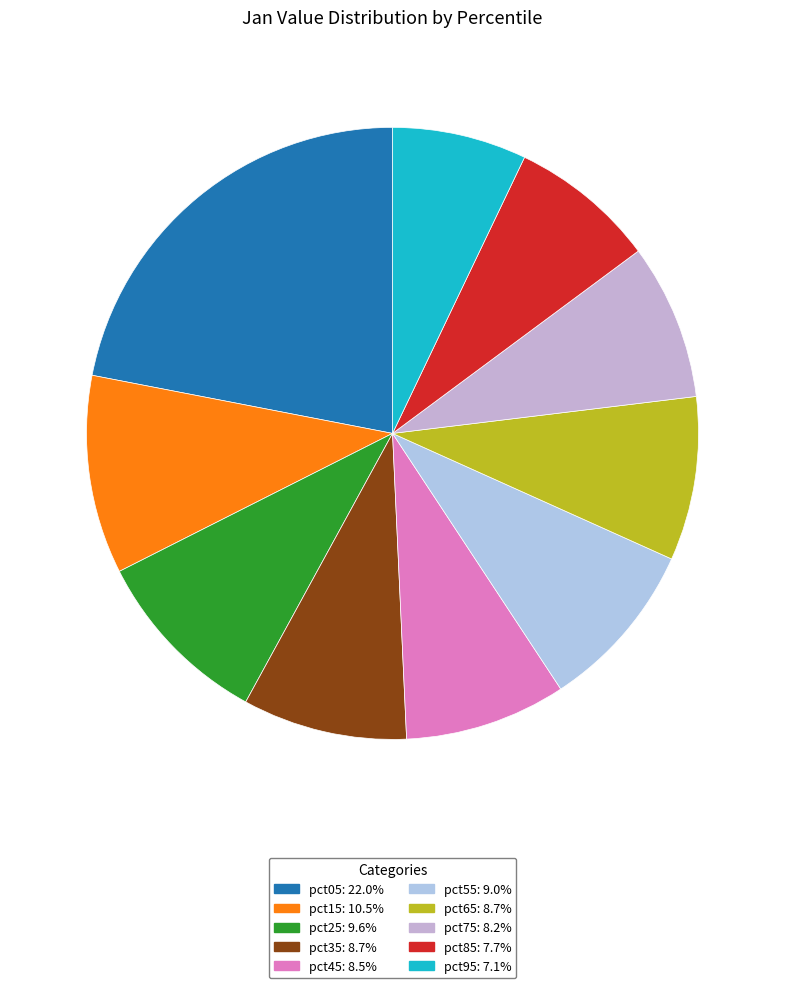

True or false: pct85 accounts for 21% of the total.

False